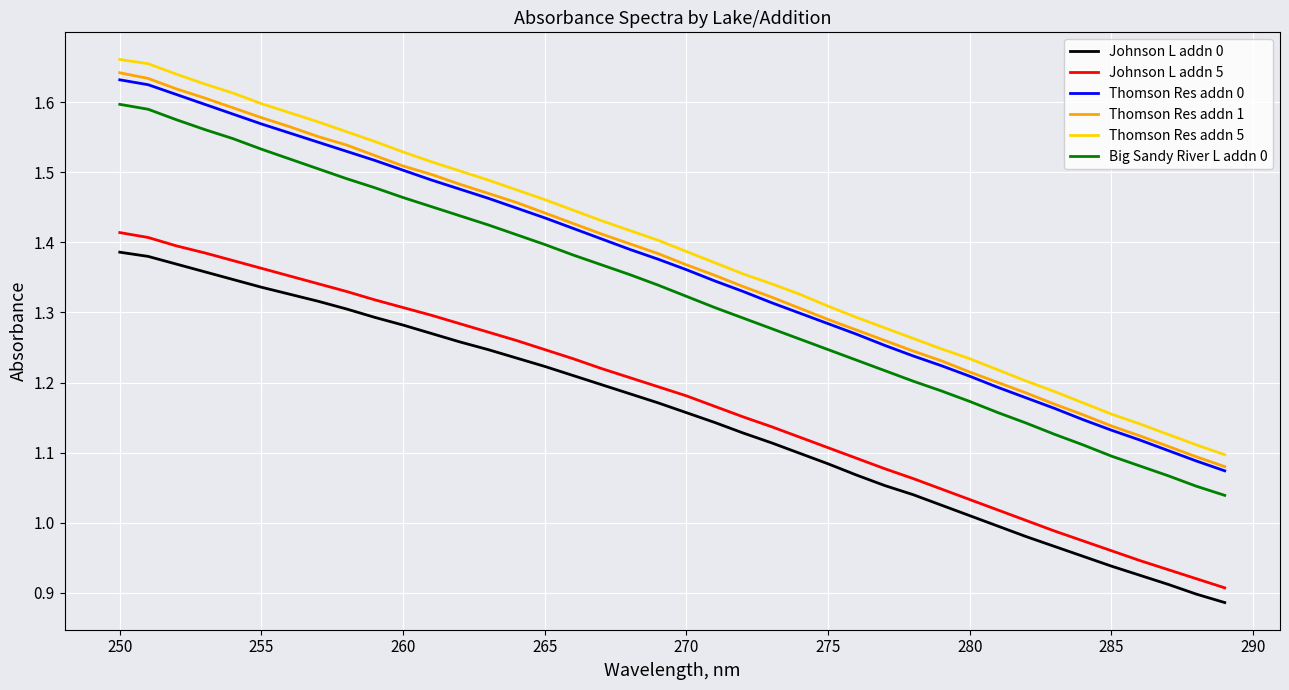

True or false: Johnson L addn 5 and Thomson Res addn 1 intersect in this chart.

False